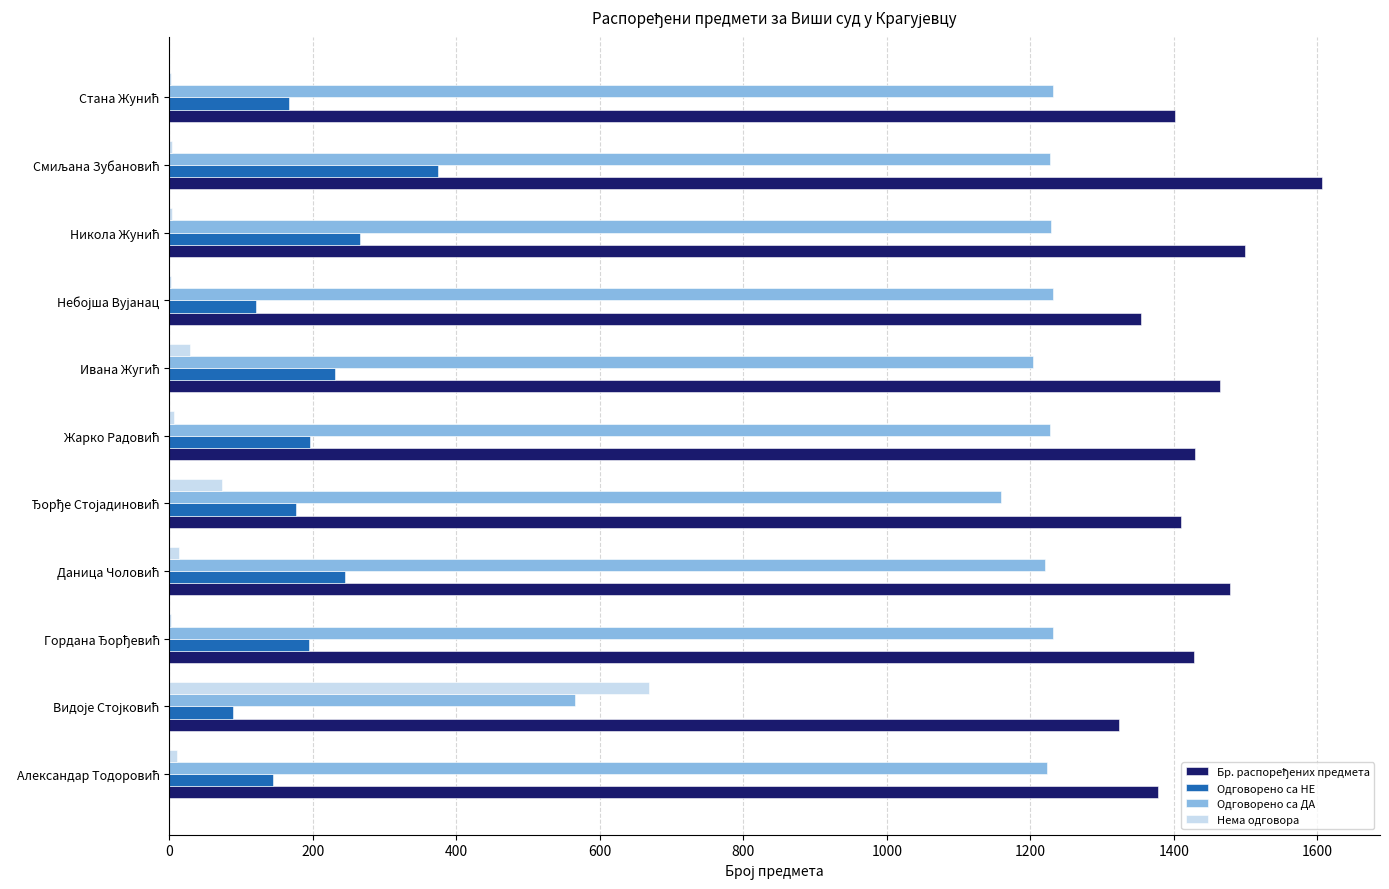

What is the sum of all Нема одговора values?

816